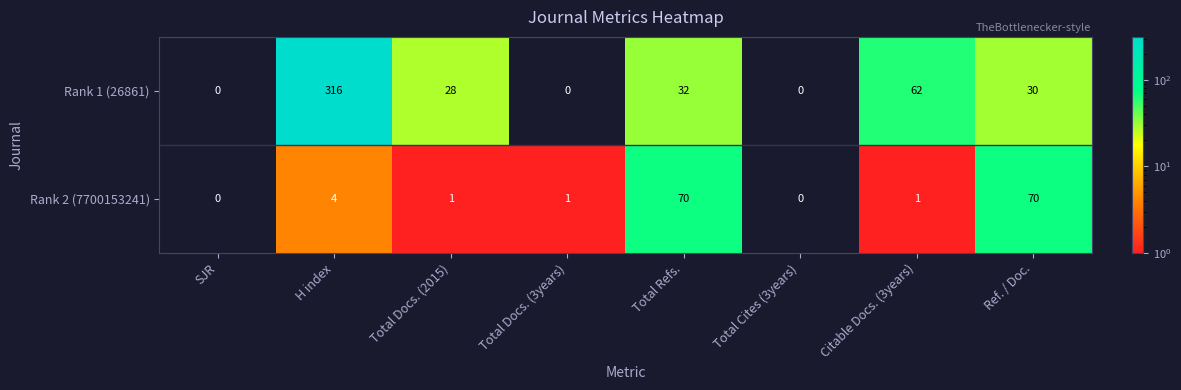

List the series in order of their peak value, lowest first.

Rank 2 (7700153241), Rank 1 (26861)